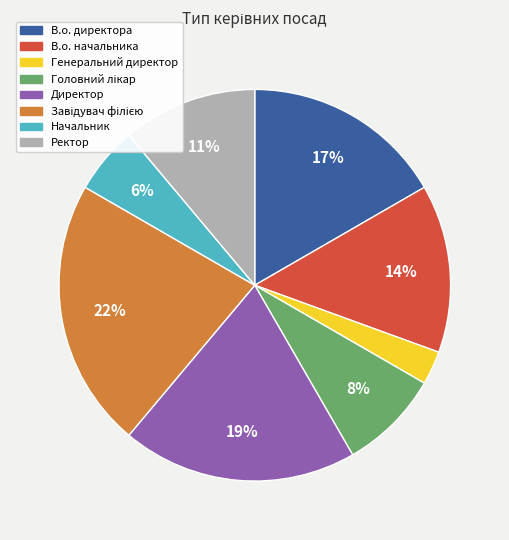

What percentage is the Директор slice, to the nearest percent?

19%